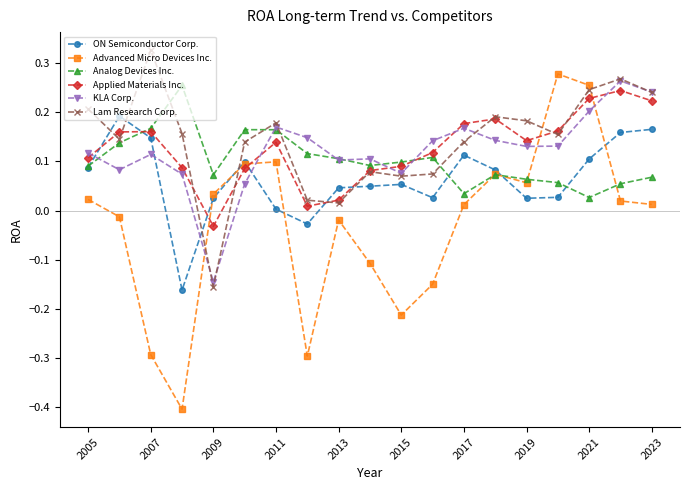

True or false: Applied Materials Inc. has more than 1 points higher than both neighbors.

True